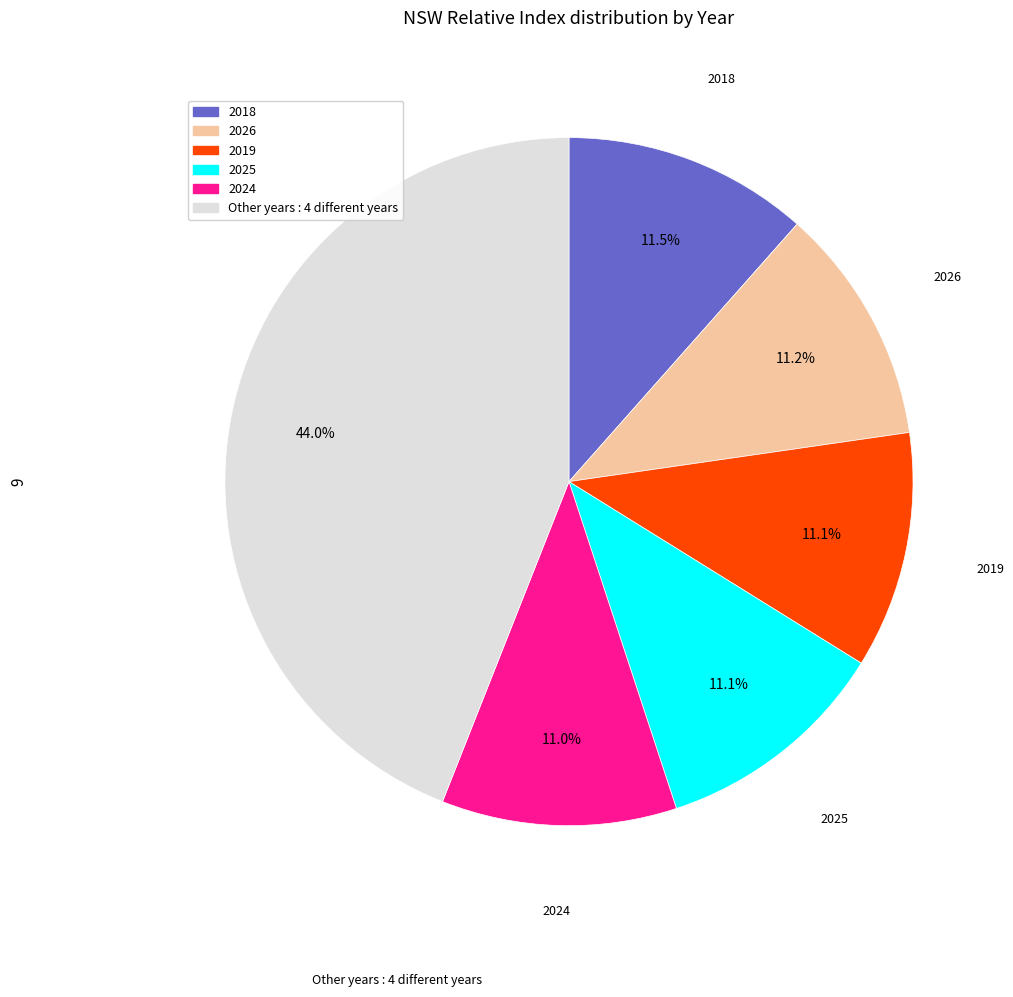

Does any single category account for the majority?

No